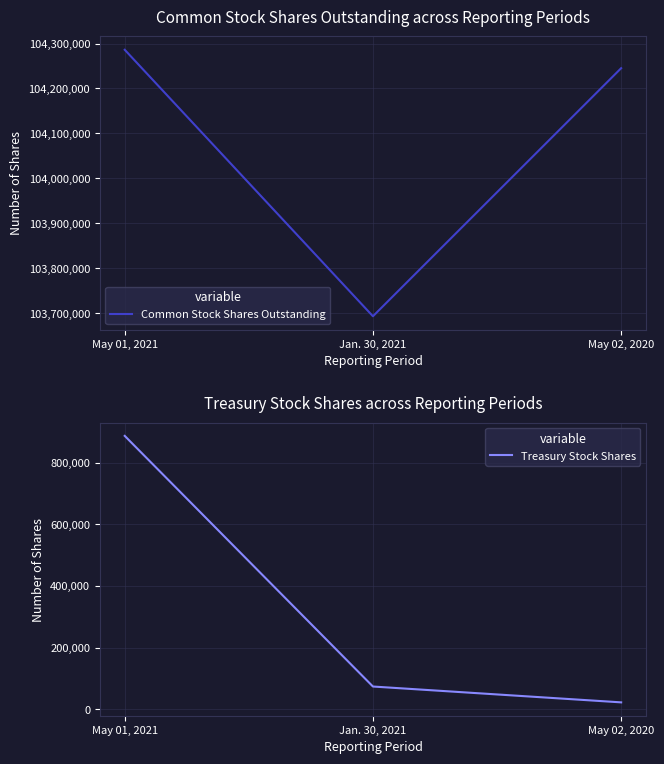

Which series has the widest spread of values?

Treasury Stock Shares